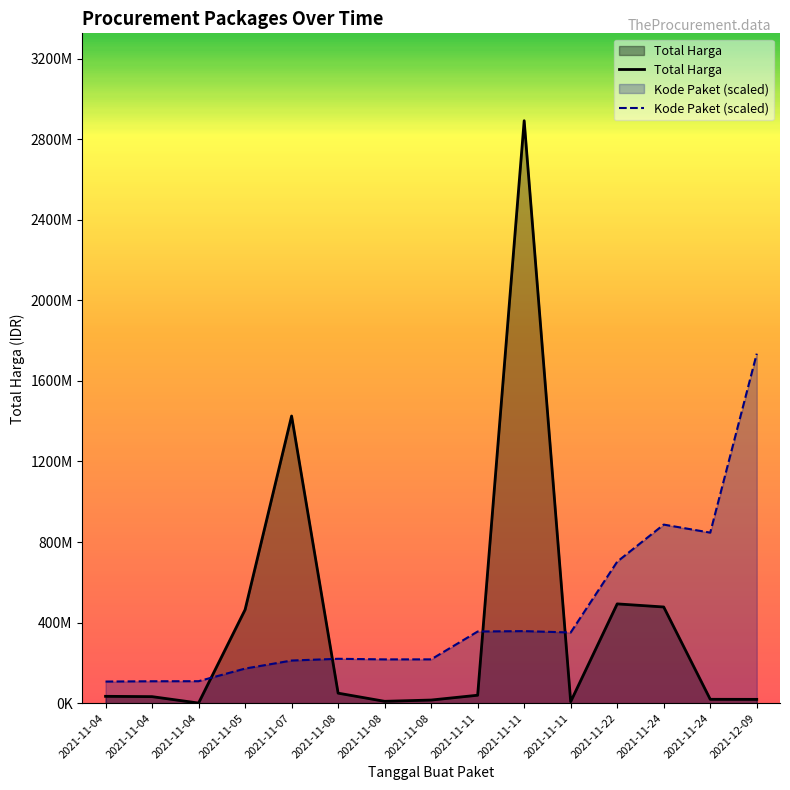

How many interior local peaks does the Total Harga series have?

3